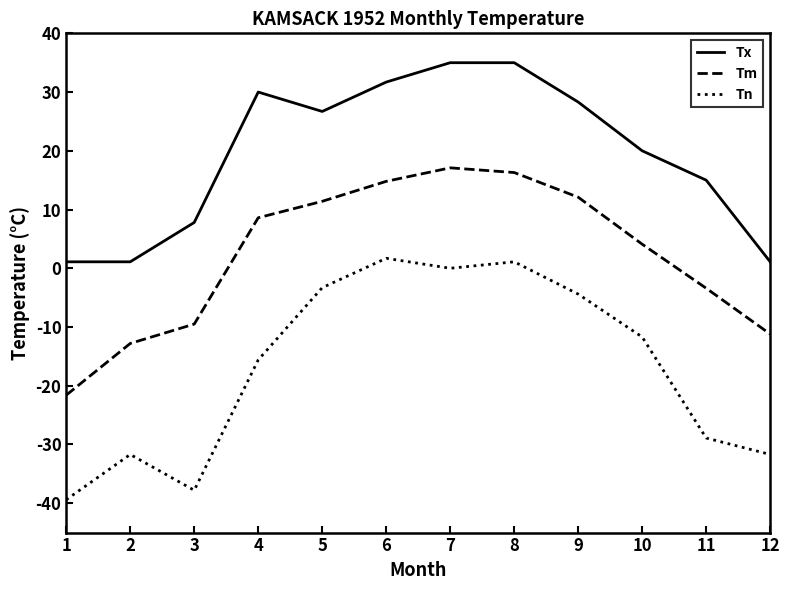

What is the smallest value displayed?

-39.4